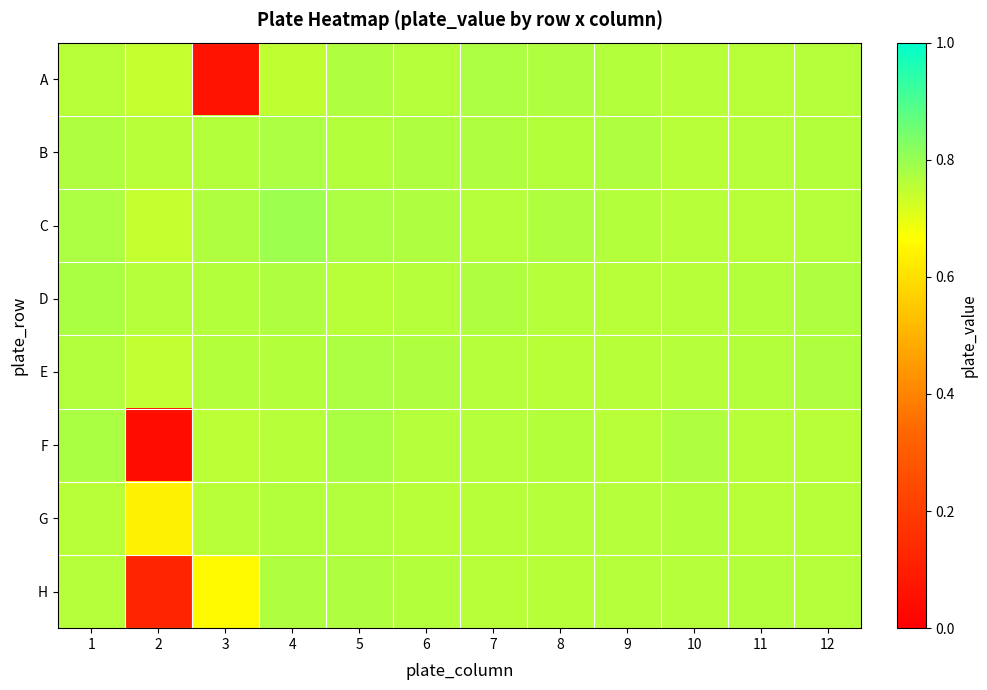

At 10, list the series in order from largest to smallest.

F, G, E, H, C, A, D, B